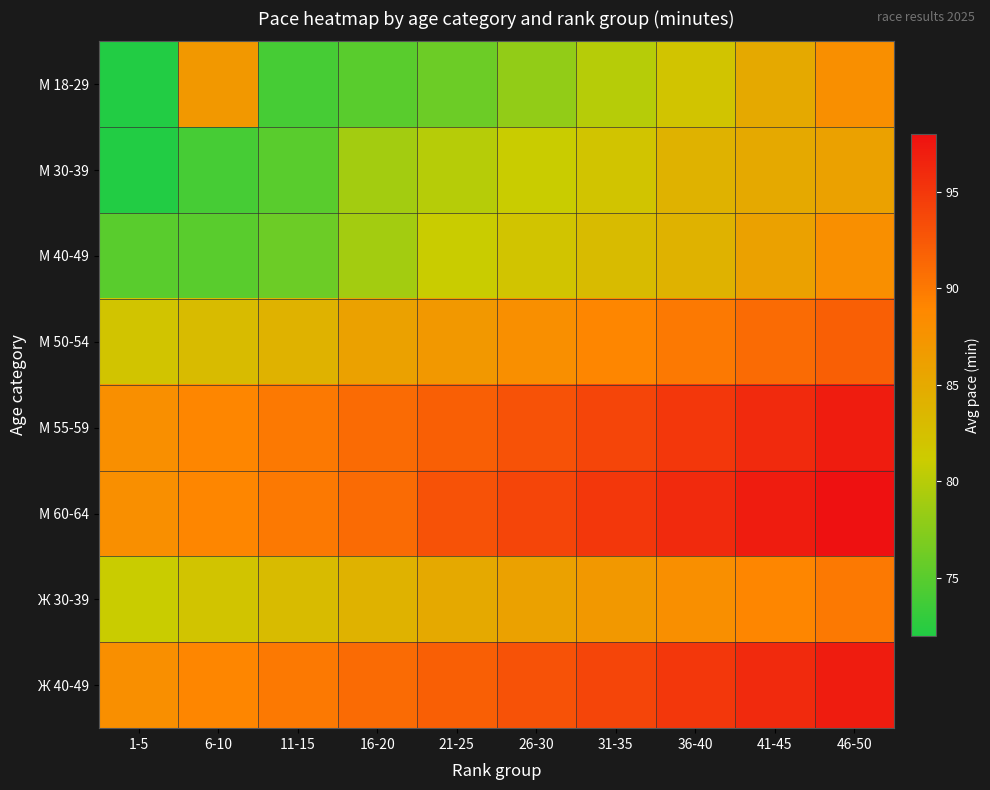

What is the total value across all series at 6-10?

668